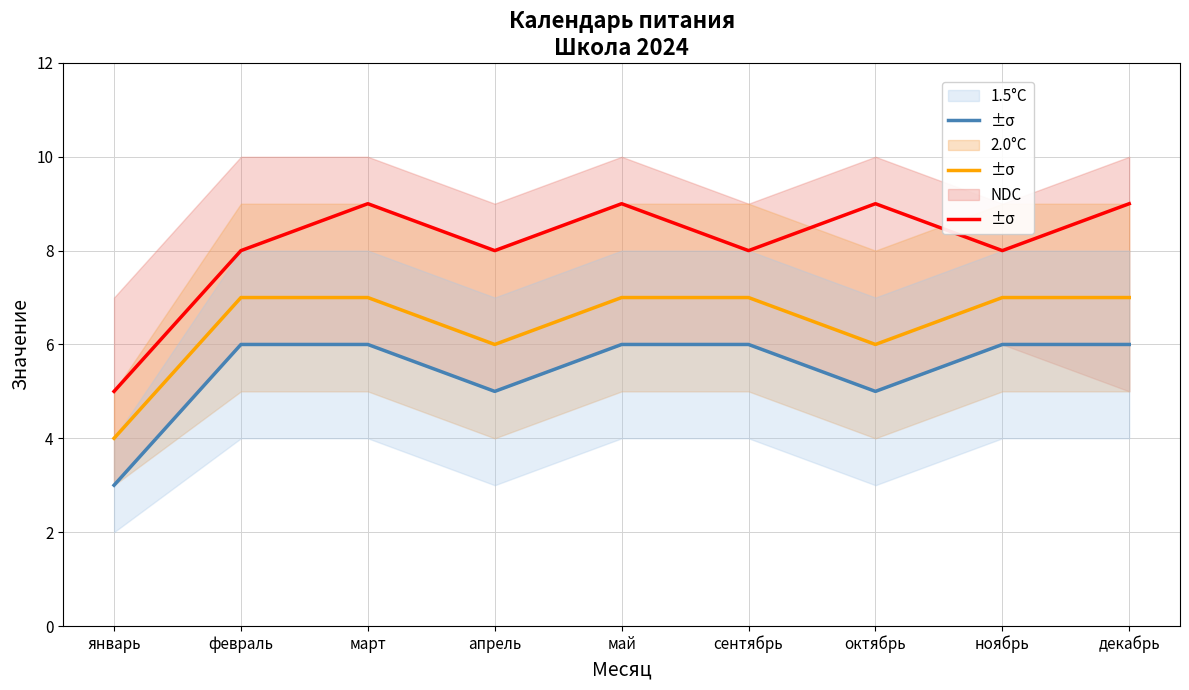

What is the difference between the maximum and minimum values in the NDC series?

4